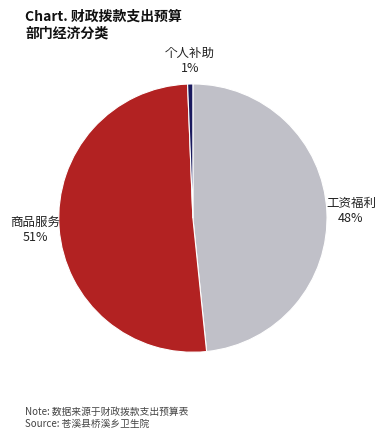

To the nearest percent, what is the difference between the largest and smallest slice percentages?

50%